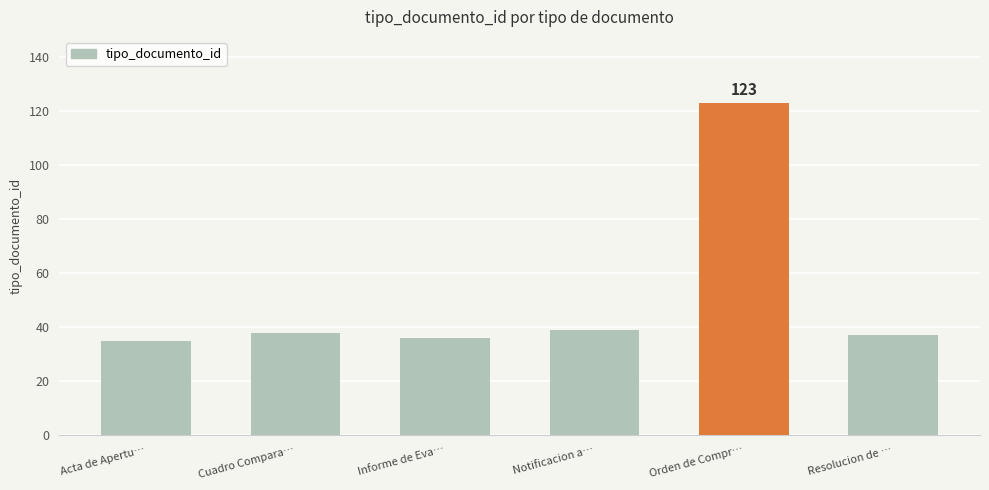

What is the average value?

51